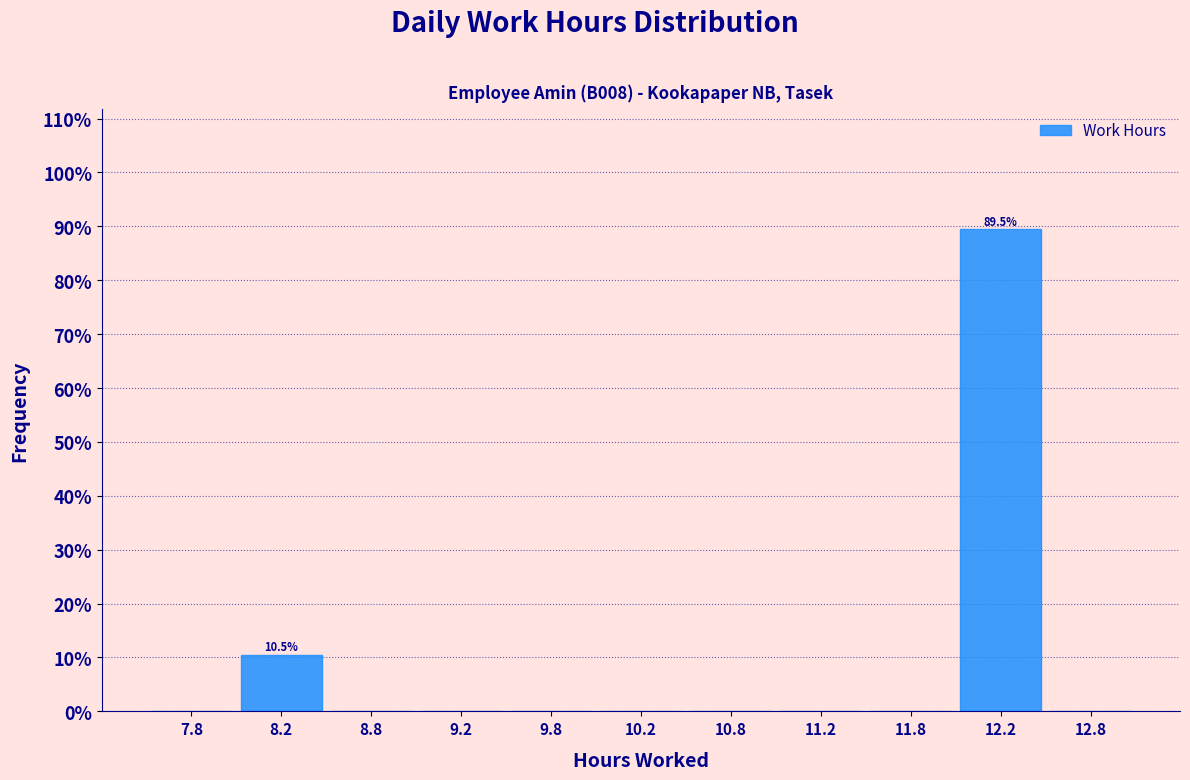

Which range on the x-axis has the tallest bar?

12.0 to 12.5